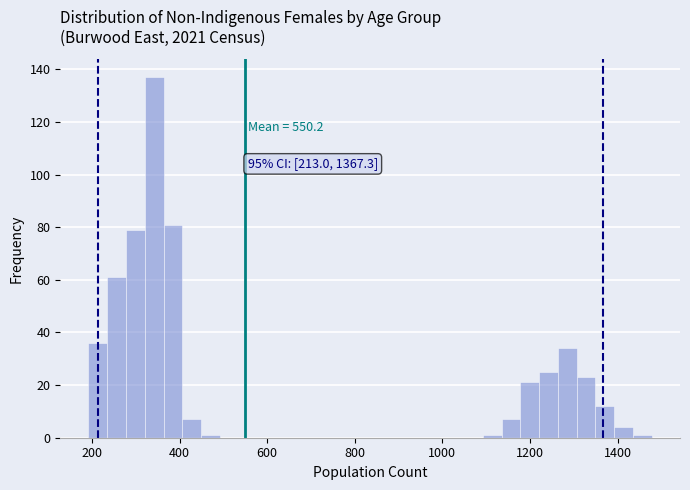

Read against the x-axis, roughly where is the centre of the tallest bar?

340